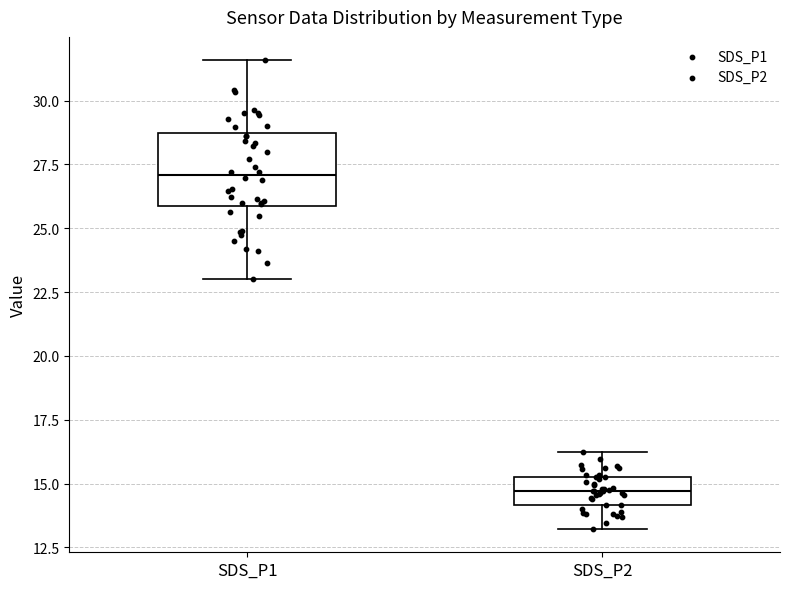

Reading left to right, read every box against the y-axis: the position of its median line, the range the box covers, and the ends of its whiskers. The values are not printed on the chart, so give them approximately, as read against the axis.

SDS_P1: median 27.0, box 26.0 to 28.5, whiskers 23.0 to 31.5
SDS_P2: median 14.5, box 14.0 to 15.5, whiskers 13.0 to 16.0